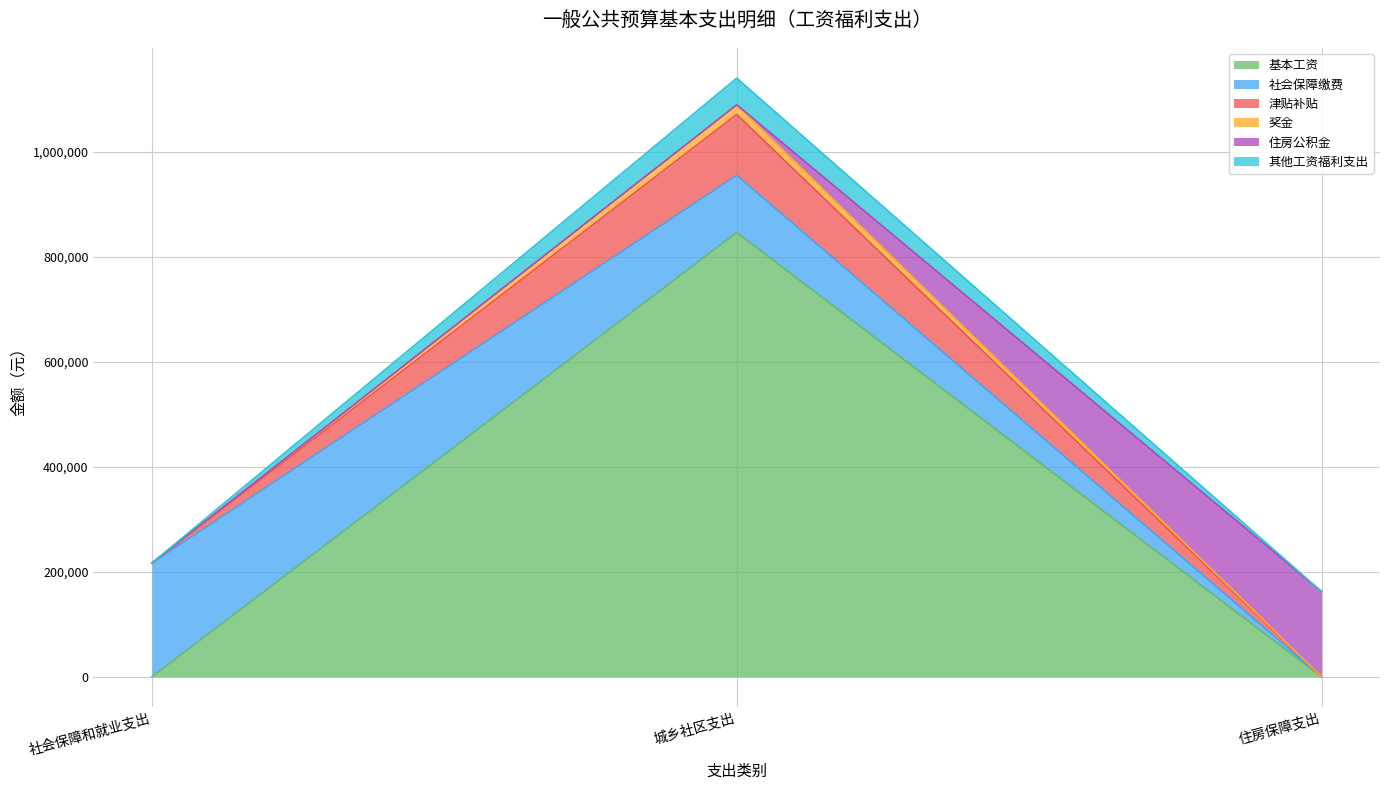

What is the label of the 2nd point from the left?

城乡社区支出